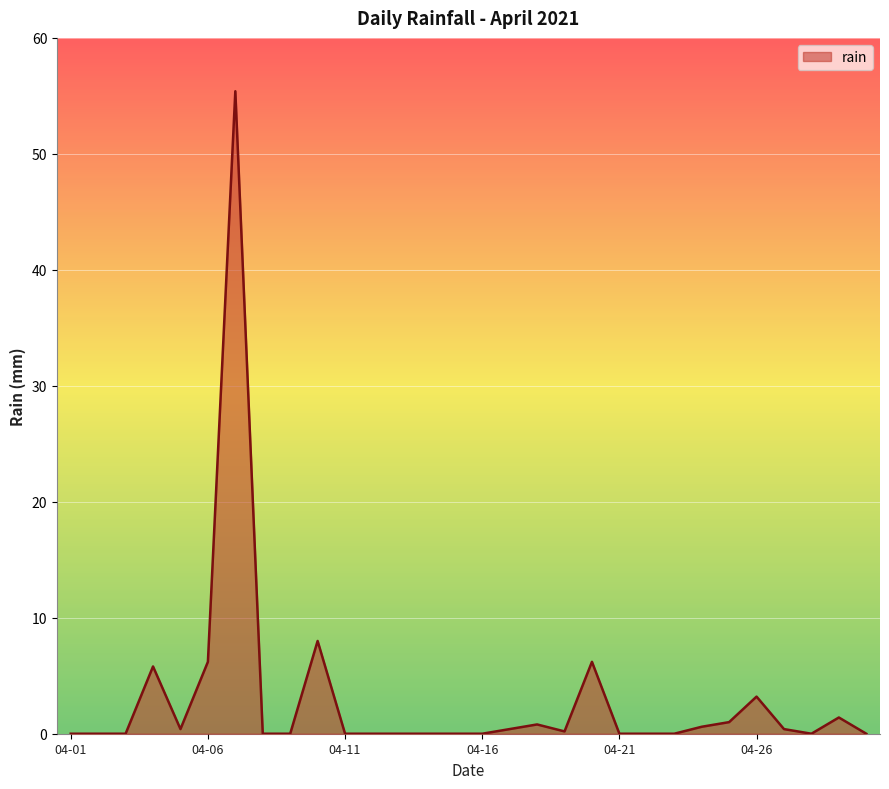

What is the difference between the maximum and minimum values?

55.4